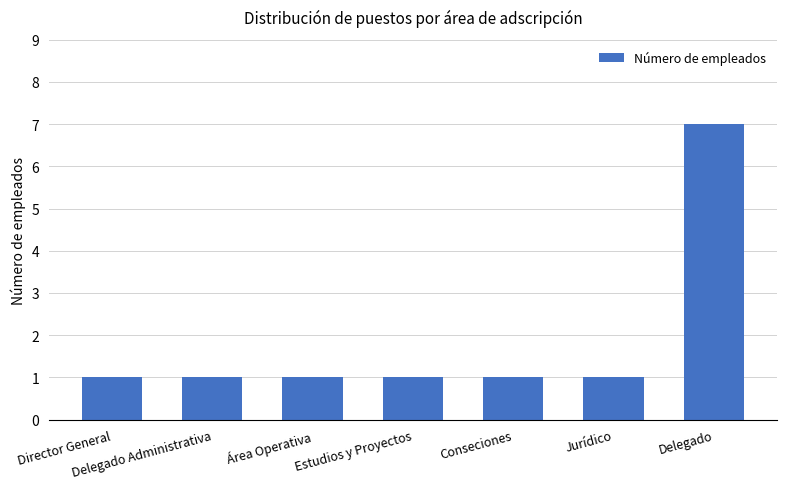

Which label corresponds to the largest value in the chart?

Delegado